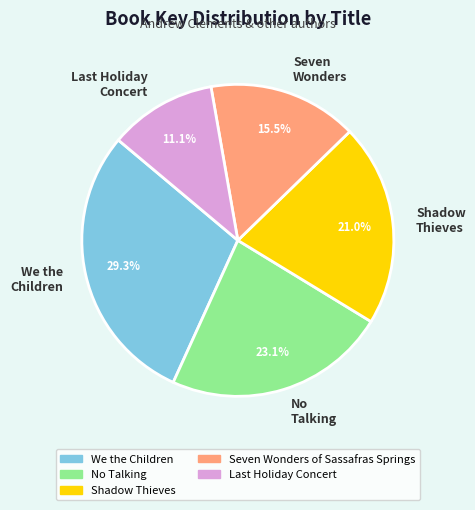

What is the largest slice in the pie chart?

We the Children